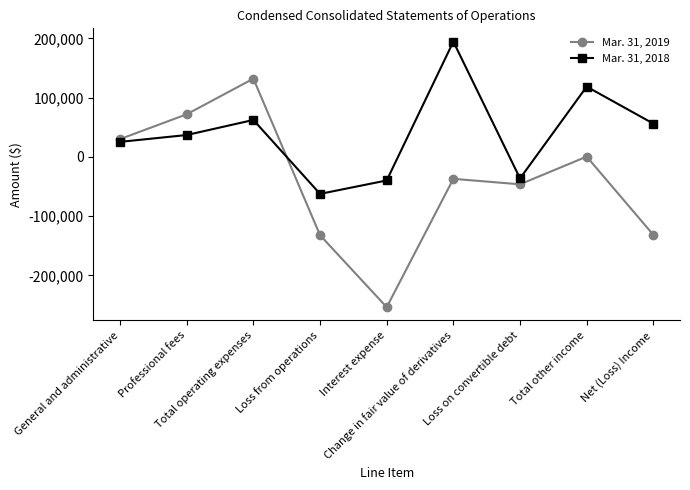

True or false: Mar. 31, 2018 has more than 0 points higher than both neighbors.

True